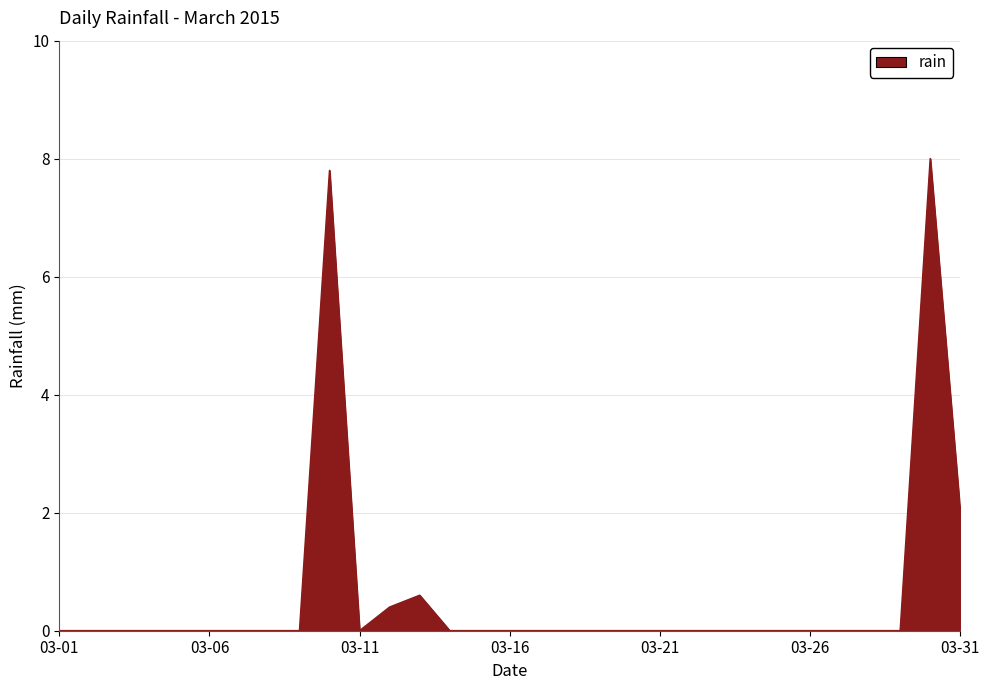

True or false: there are more than 0 points higher than both neighbors.

True